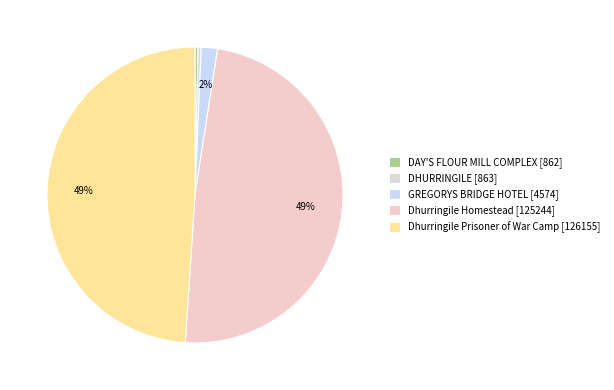

What percentage is NOT represented by DAY'S FLOUR MILL COMPLEX?

99.7%